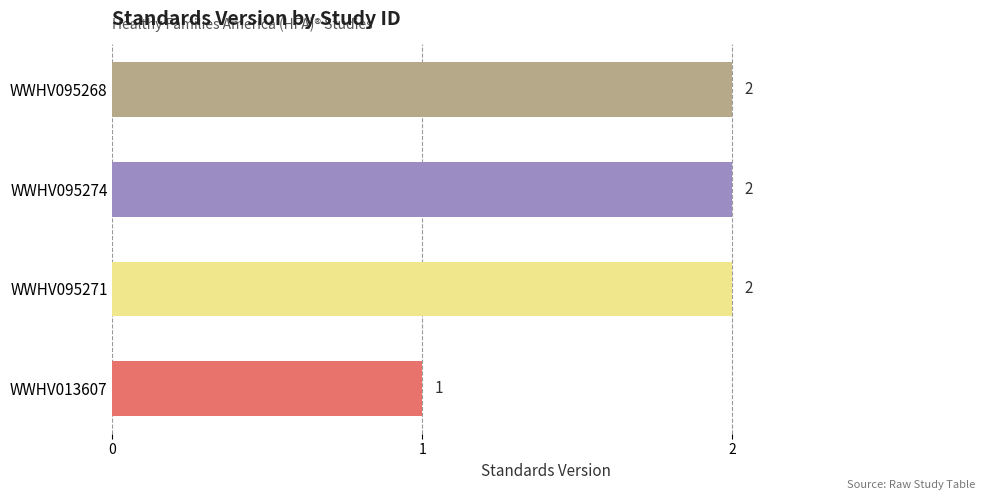

Reading top to bottom, transcribe all the data shown in this chart.

2	2	2	1